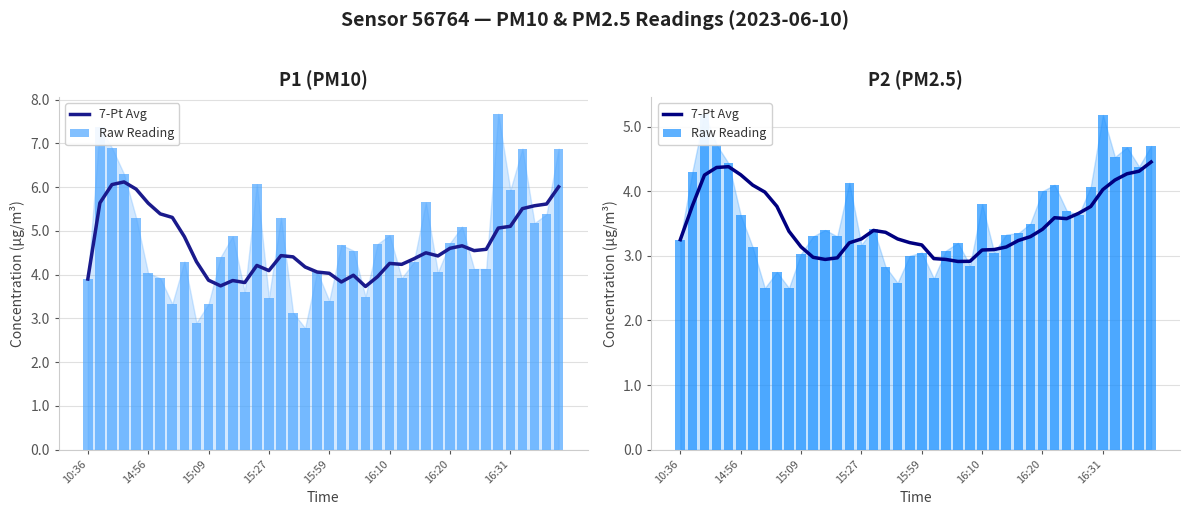

Rank the series at 16 from lowest to highest value.

7-Pt Avg, Raw Reading